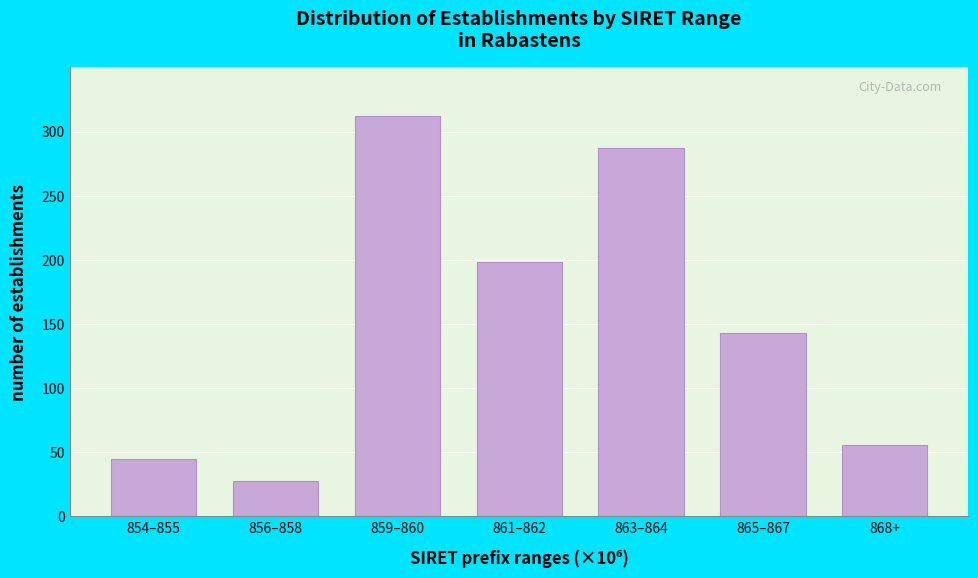

Reading left to right, extract all data points from this chart.

45	28	312	198	287	143	56